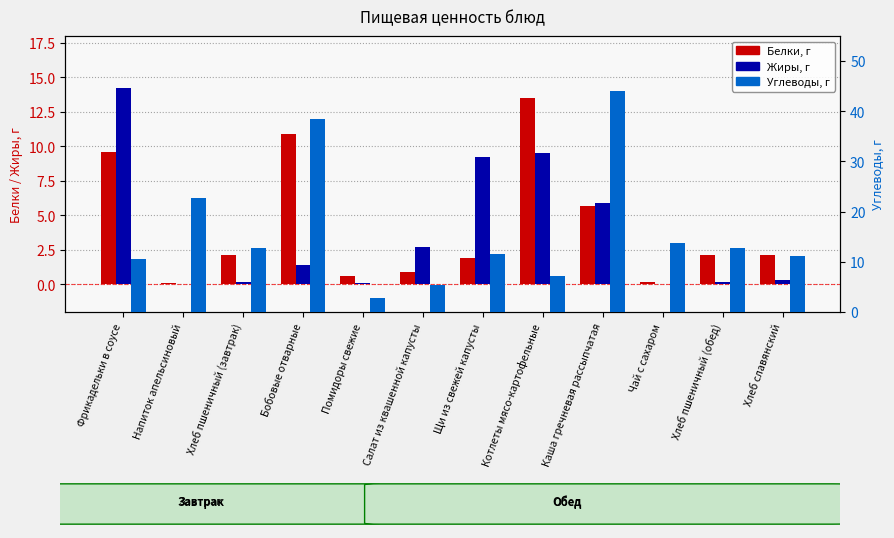

What is the value of the Углеводы bar at the 5th from the left?

2.8